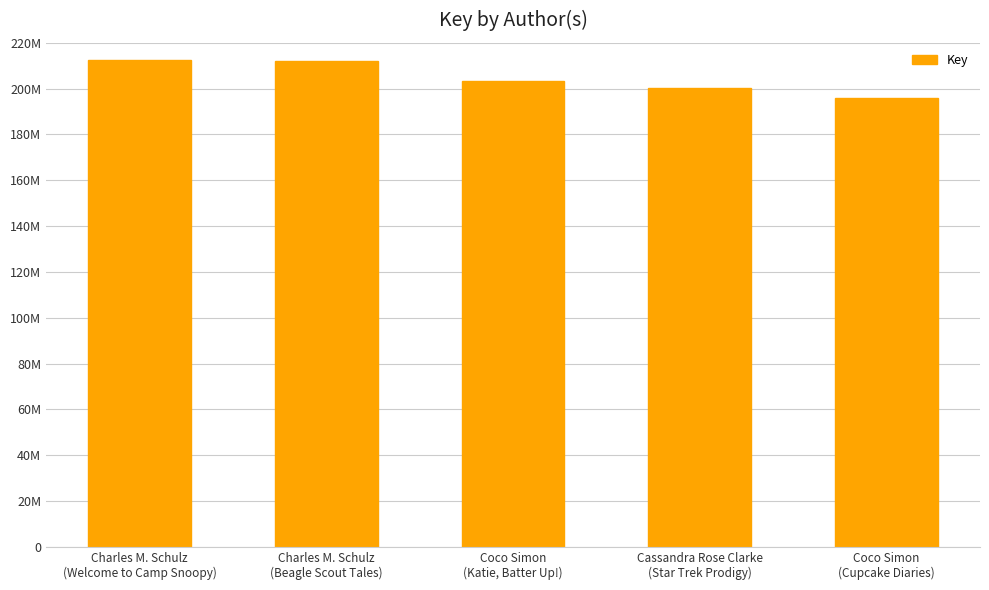

What is the change in value from Charles M. Schulz
(Beagle Scout Tales) to Cassandra Rose Clarke
(Star Trek Prodigy)?

-11544777